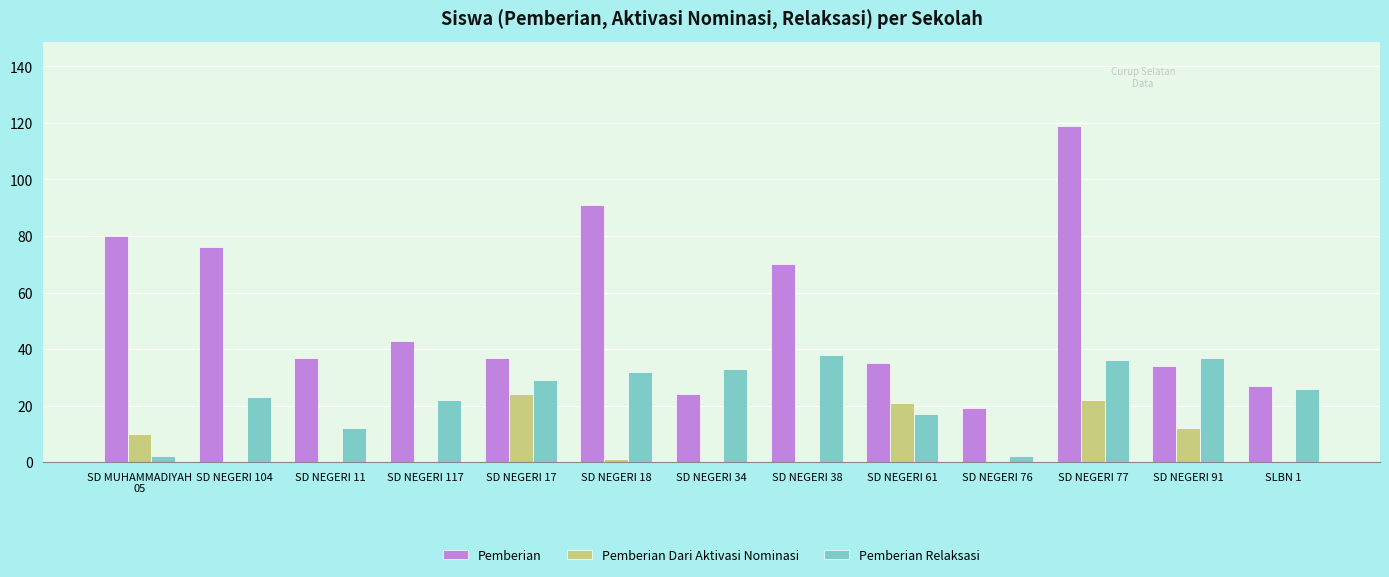

Read the Pemberian Relaksasi value at SD NEGERI 117, to the nearest 10.

20